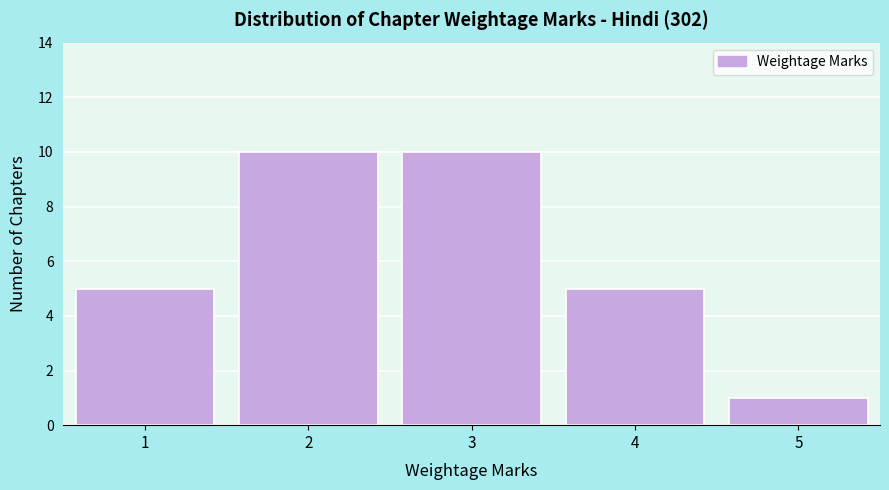

Reading left to right, what are all the values shown in this chart?

1=5	2=10	3=10	4=5	5=1